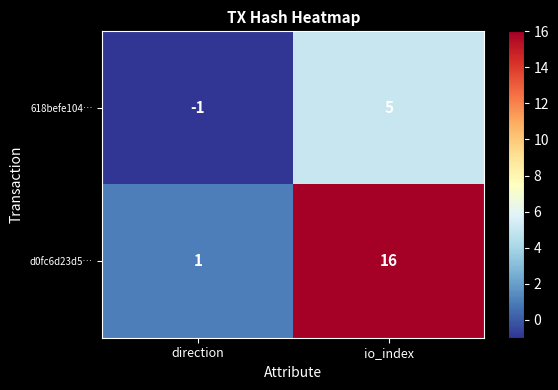

Rank the series by their maximum value, from lowest to highest.

618befe104…, d0fc6d23d5…